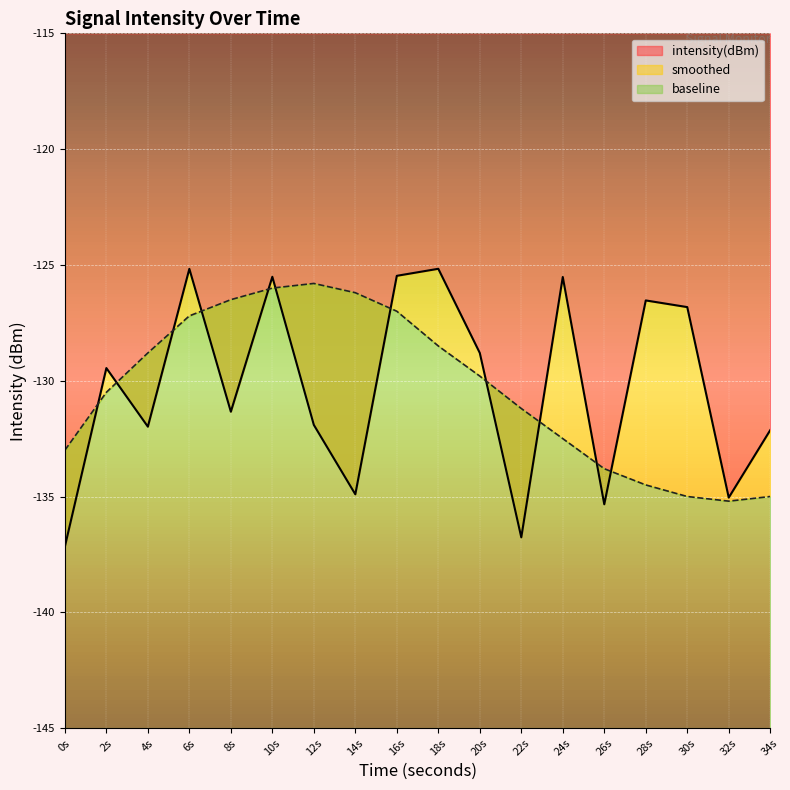

Where is intensity(dBm) nearest to the value -131?

8s